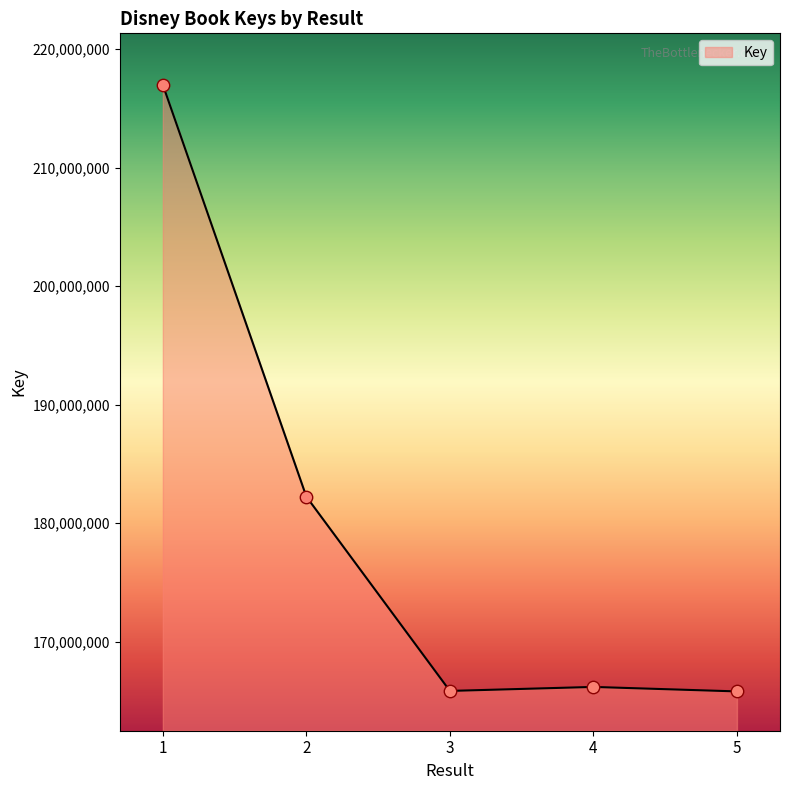

Approximately how many times larger is the value at 1 compared to 3?

1.3